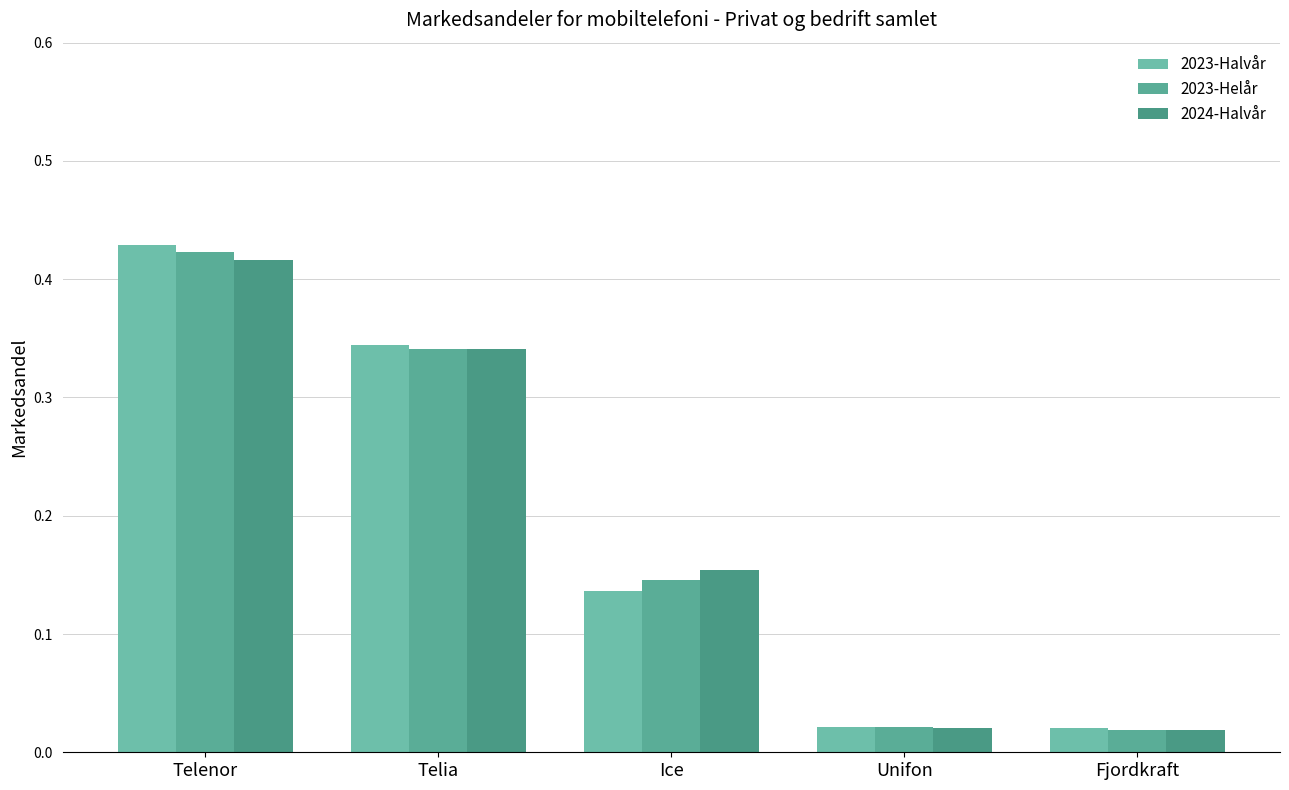

What is the maximum value shown in the chart?

0.4